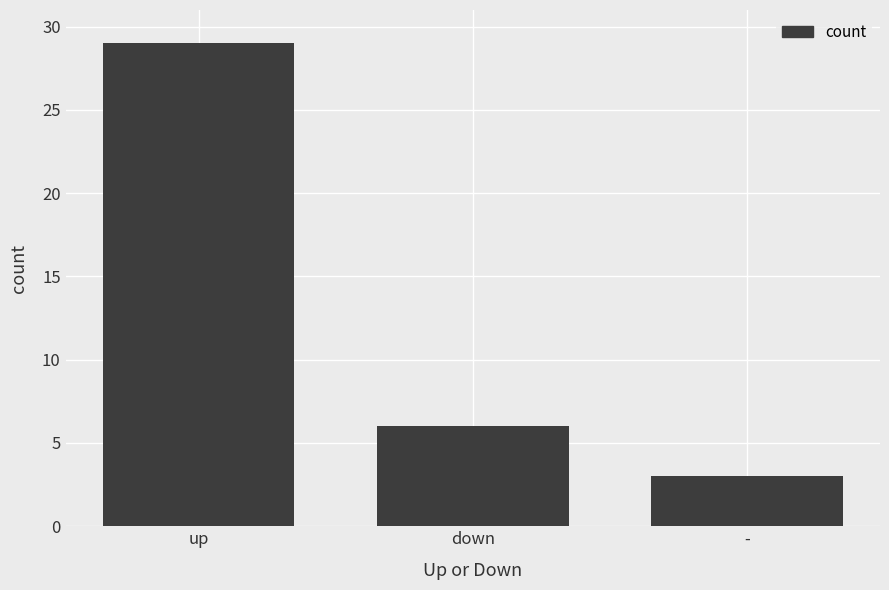

Count the values in the range 3 to 29.

3